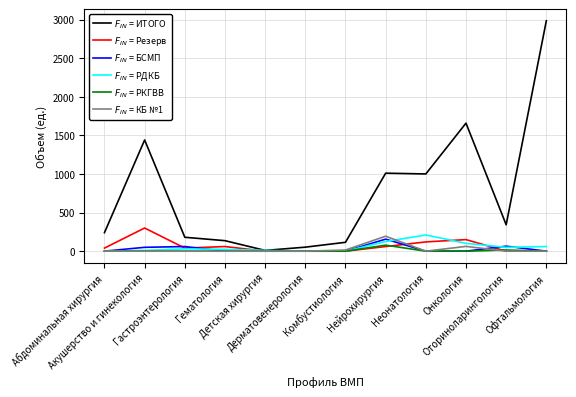

What is the maximum value shown in the chart?

2984